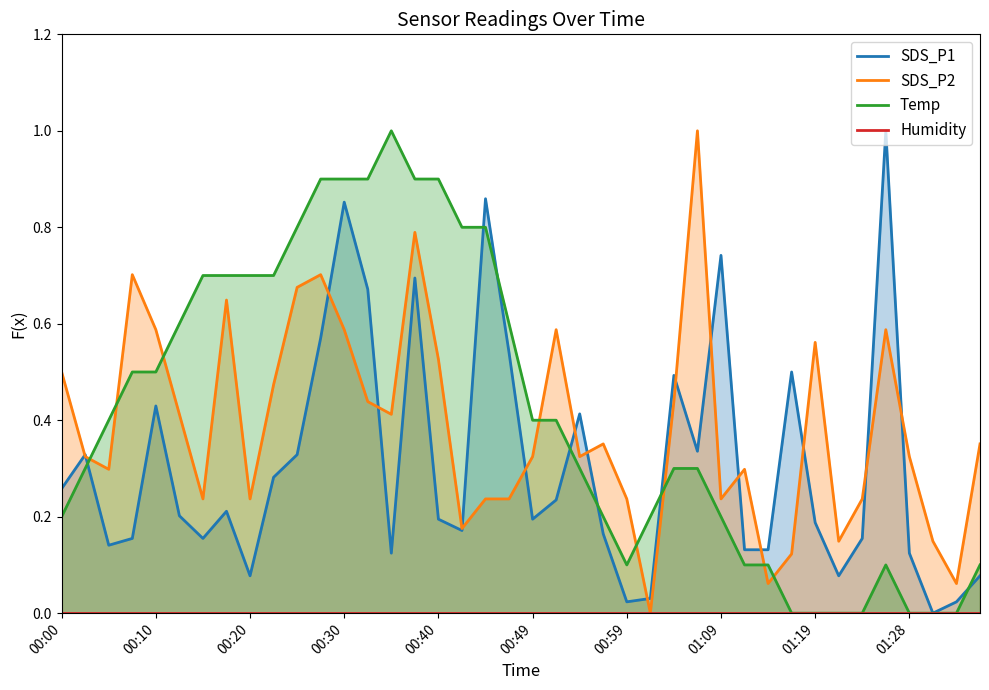

Which series ends up on top after the final intersection of Temp and SDS_P2?

SDS_P2